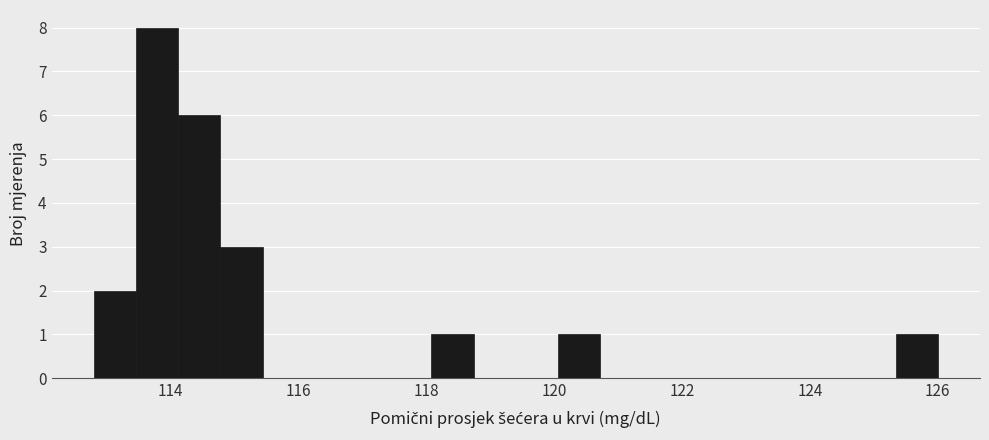

Read against the x-axis, roughly where is the centre of the tallest bar?

113.8